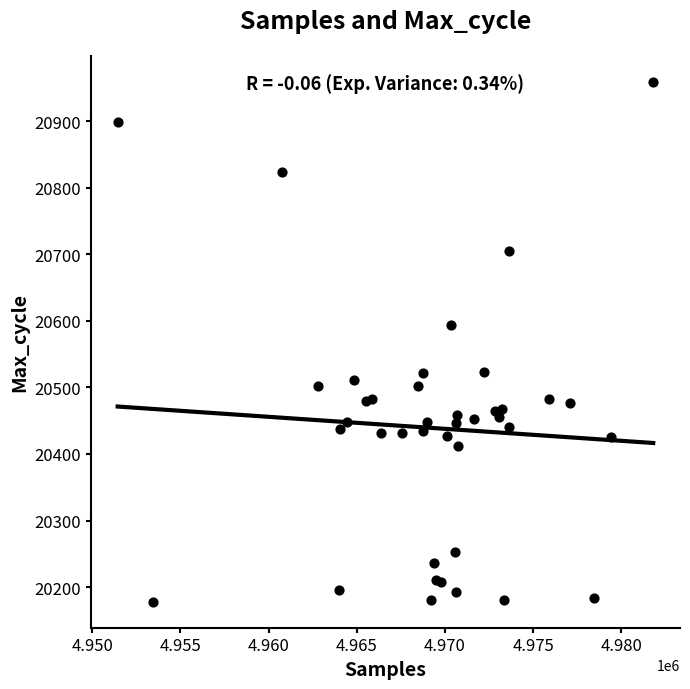

What Y value in the scatter plot is closest to 20568?

20594